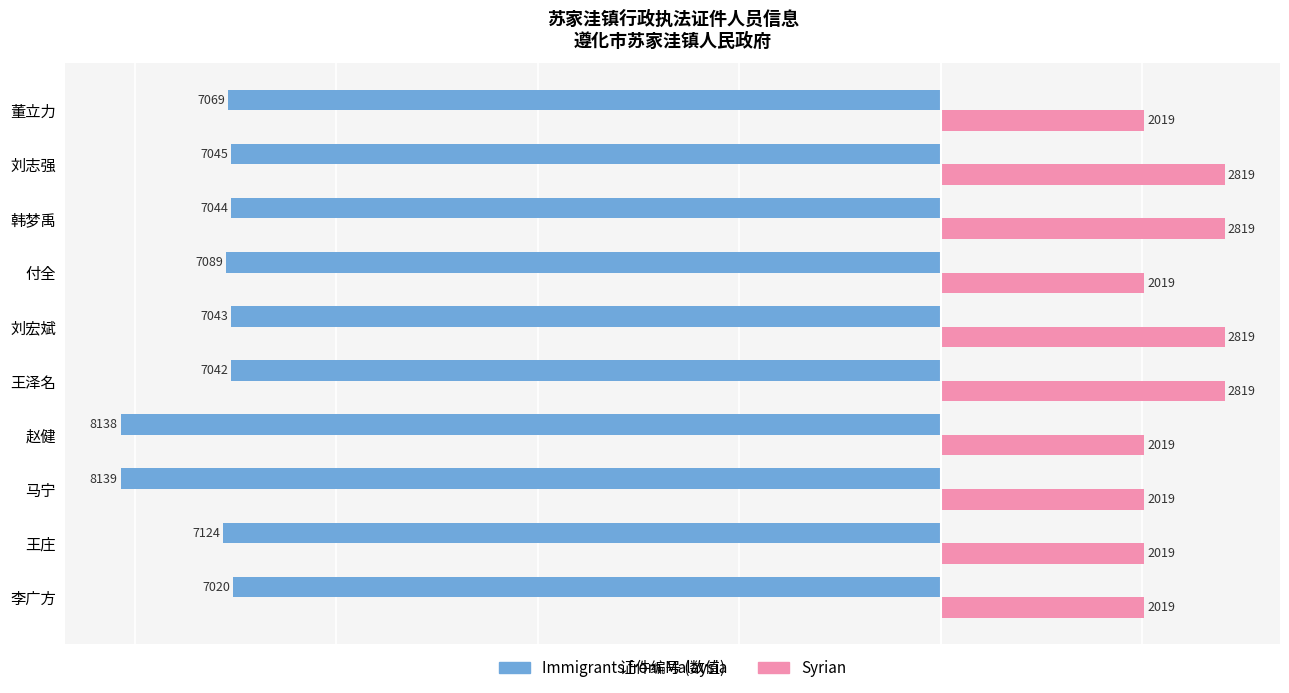

Is it true that Immigrants from Malaysia equals -7124 at 王庄?

True